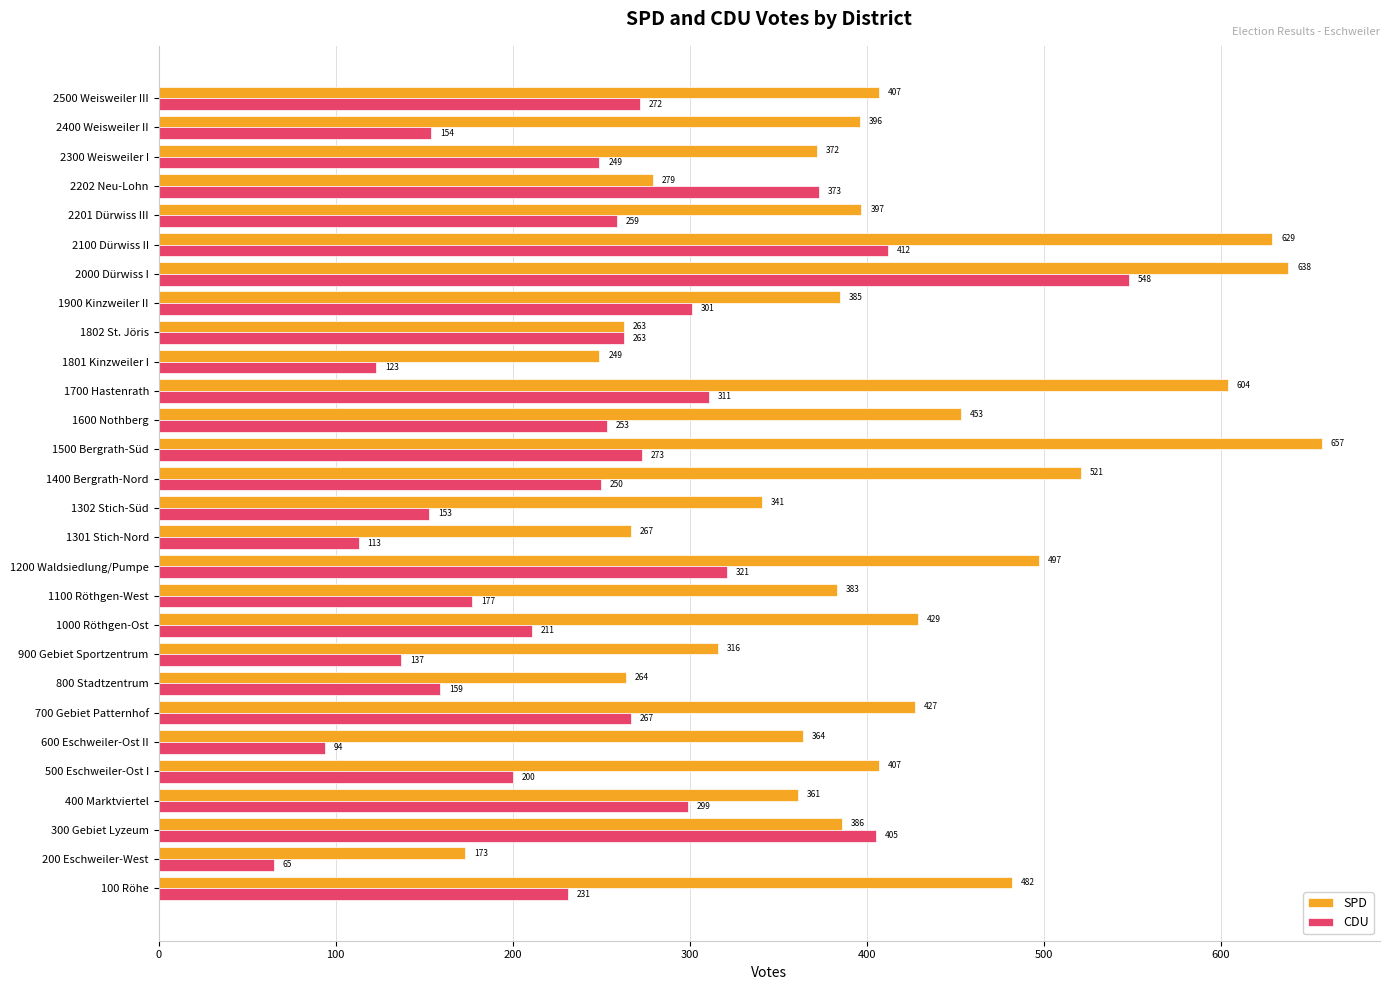

Rank the categories by CDU value from highest to lowest.

2000 Dürwiss I, 2100 Dürwiss II, 300 Gebiet Lyzeum, 2202 Neu-Lohn, 1200 Waldsiedlung/Pumpe, 1700 Hastenrath, 1900 Kinzweiler II, 400 Marktviertel, 1500 Bergrath-Süd, 2500 Weisweiler III, 700 Gebiet Patternhof, 1802 St. Jöris, 2201 Dürwiss III, 1600 Nothberg, 1400 Bergrath-Nord, 2300 Weisweiler I, 100 Röhe, 1000 Röthgen-Ost, 500 Eschweiler-Ost I, 1100 Röthgen-West, 800 Stadtzentrum, 2400 Weisweiler II, 1302 Stich-Süd, 900 Gebiet Sportzentrum, 1801 Kinzweiler I, 1301 Stich-Nord, 600 Eschweiler-Ost II, 200 Eschweiler-West